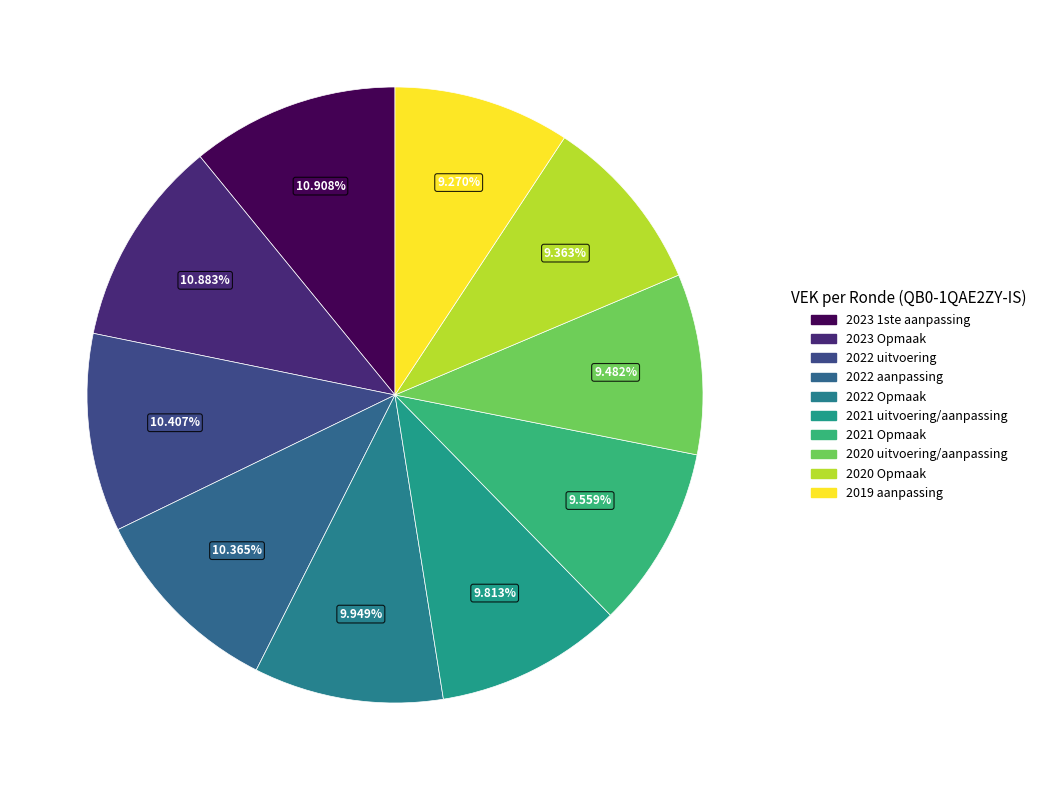

Rank the categories by value from lowest to highest.

2019 aanpassing, 2020 Opmaak, 2020 uitvoering/aanpassing, 2021 Opmaak, 2021 uitvoering/aanpassing, 2022 Opmaak, 2022 aanpassing, 2022 uitvoering, 2023 Opmaak, 2023 1ste aanpassing